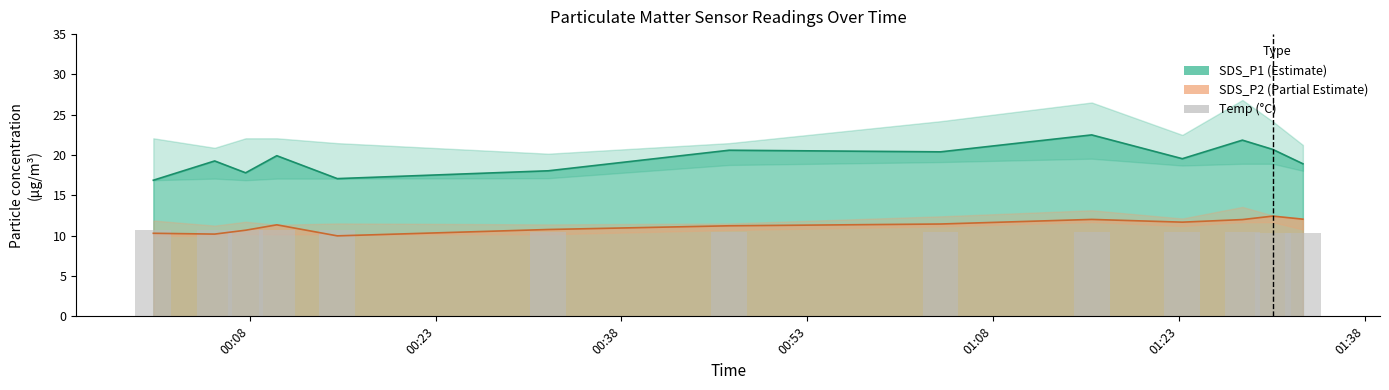

What is the minimum value shown in the chart?

10.3